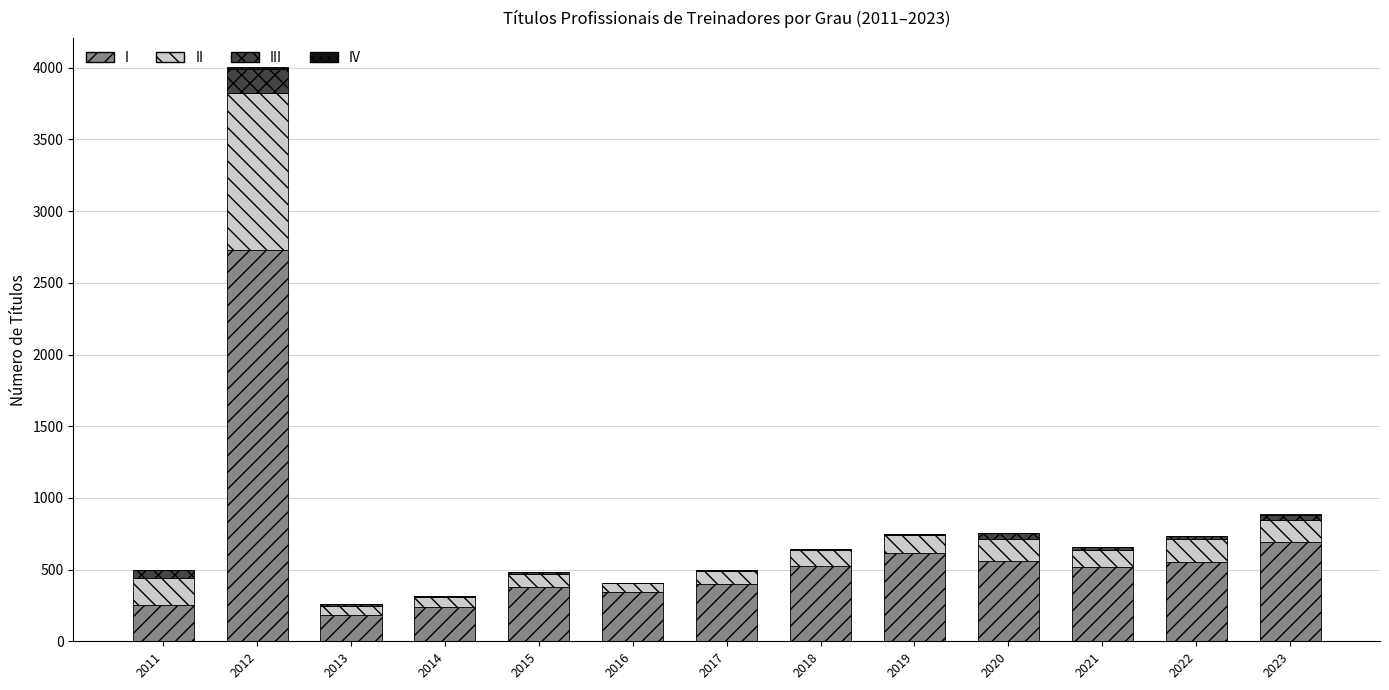

What is the maximum value for I?

2726